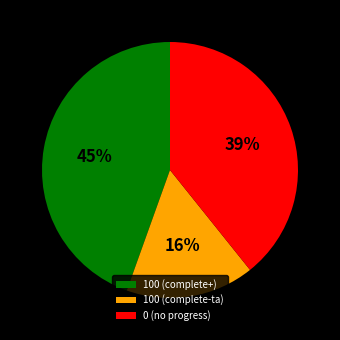

To the nearest percent, what is the difference between the 100 (complete-ta) and 0 (no progress) slice percentages?

23%